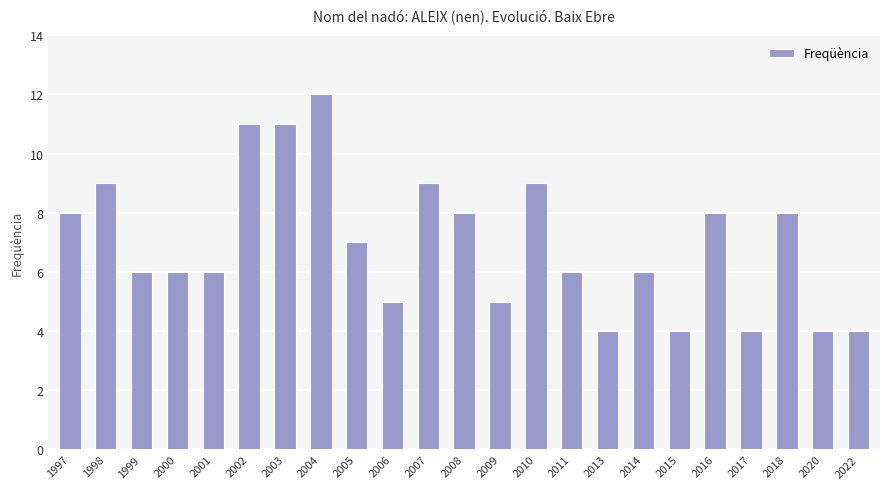

What is the sum of the values at 2016 and 2002?

19